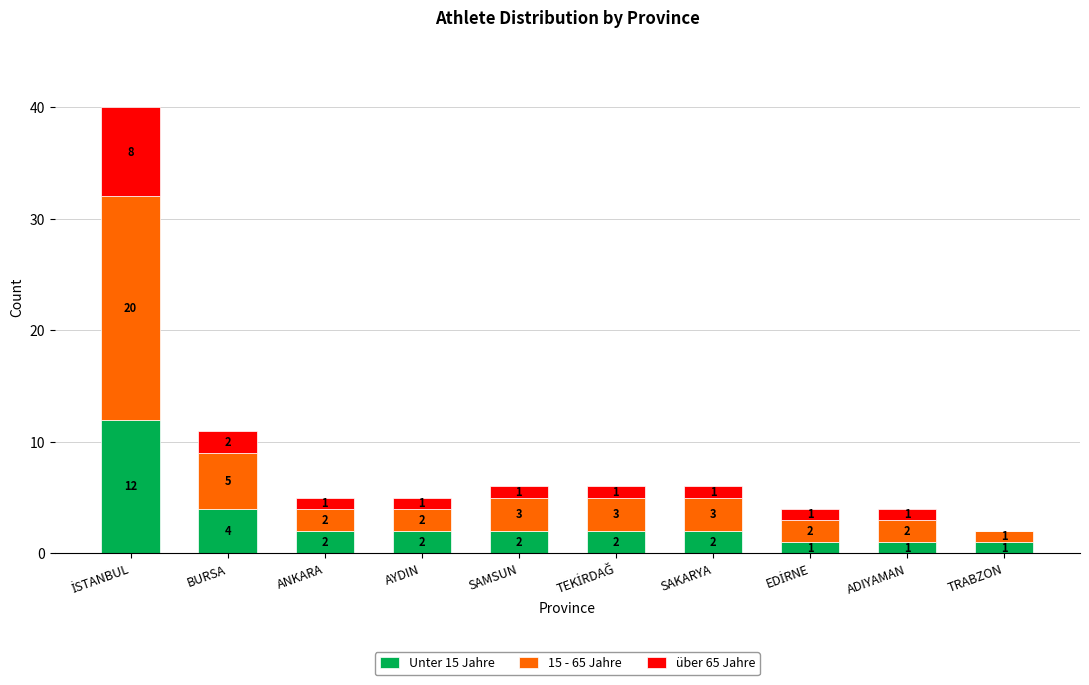

What is the highest value of the Unter 15 Jahre series?

12